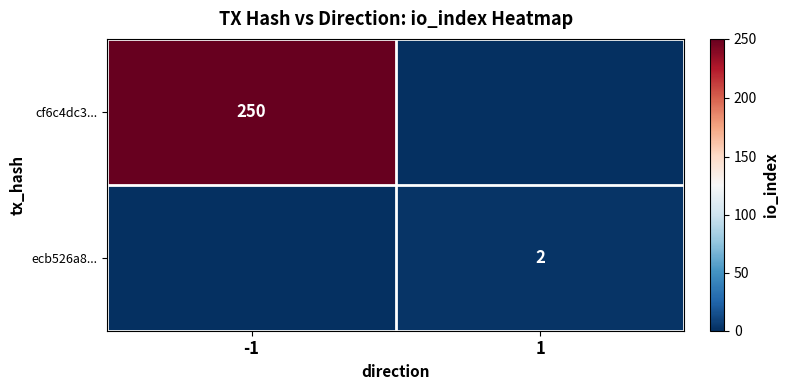

What is the total value across all series at 1?

2